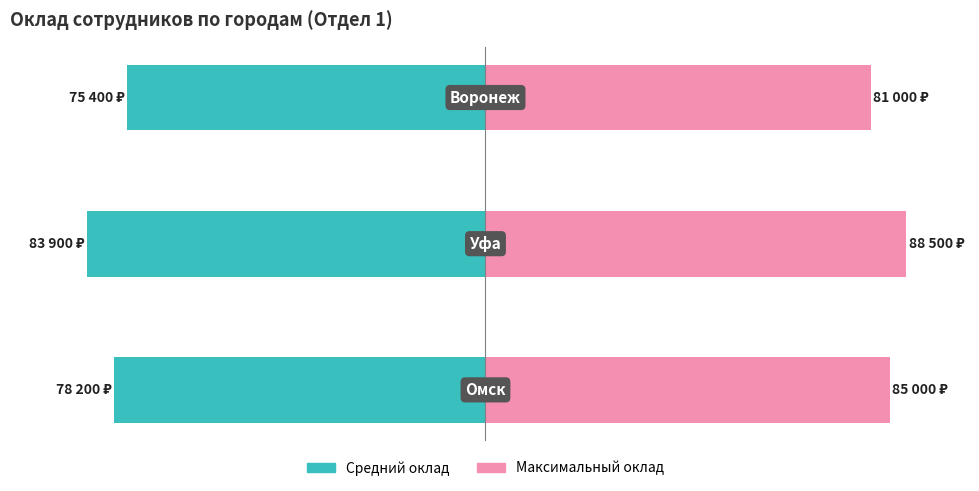

At 2, list the series in order from smallest to largest.

Средний оклад, Максимальный оклад